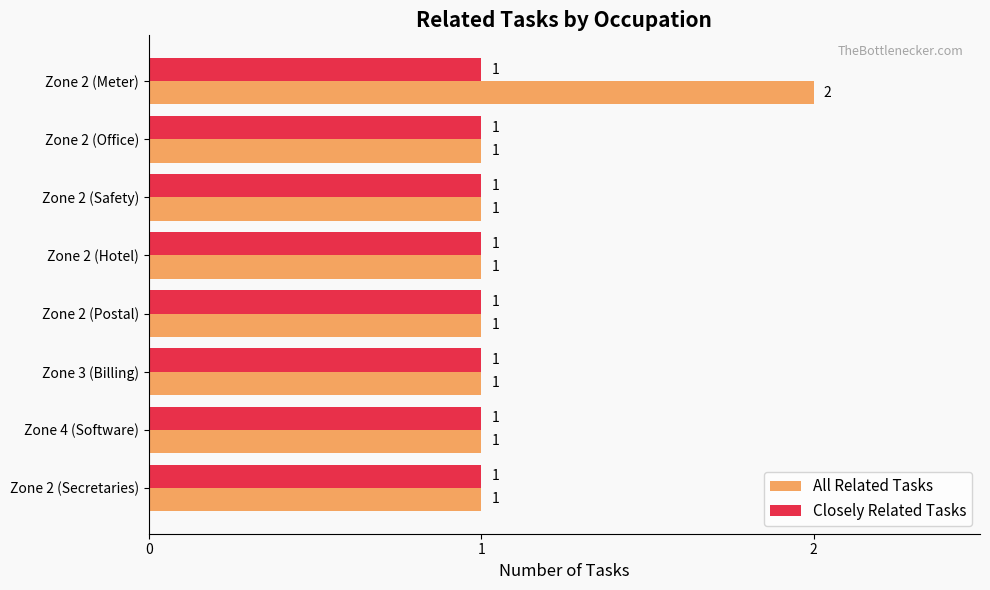

What are all the series names shown in the legend?

All Related Tasks, Closely Related Tasks